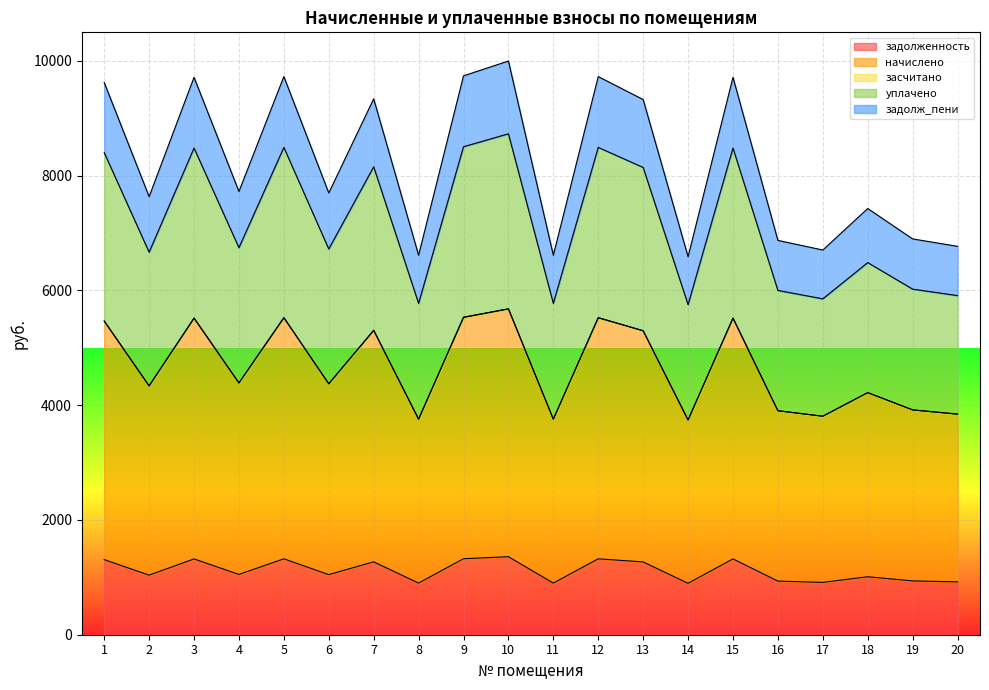

True or false: уплачено and задолженность cross at least once.

False